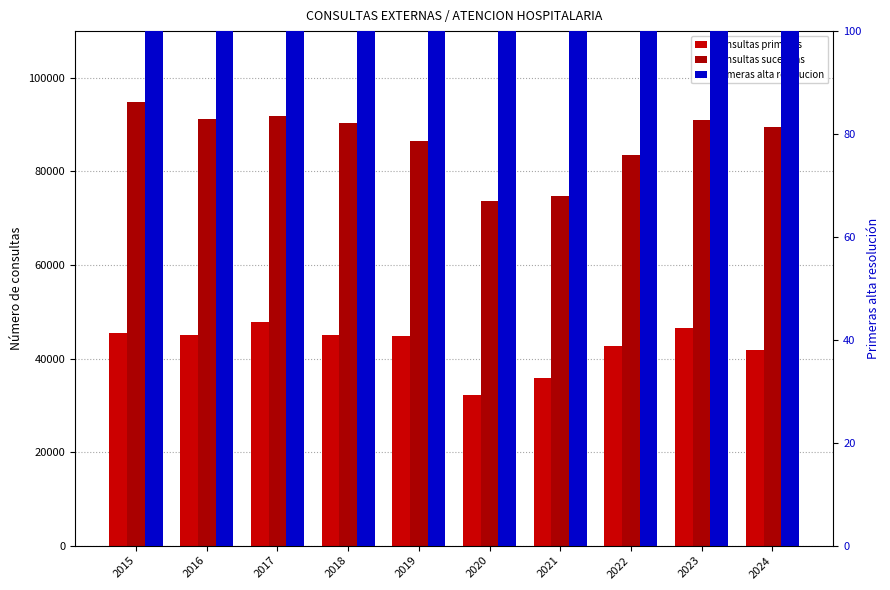

Between 2023 and 2018, which is larger?

2023